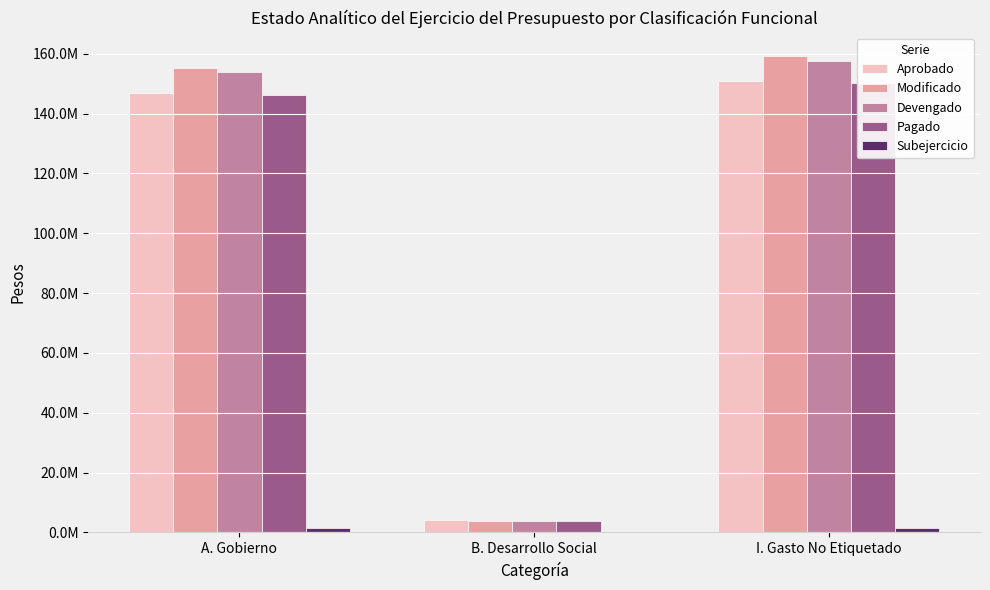

Reading left to right, what are all the values shown in this chart?

Aprobado: 146791906.0	4280291.9	151072197.9
Modificado: 155267342.4	3867560.4	159134902.8
Devengado: 153885911.9	3867560.4	157753472.3
Pagado: 146350855.5	3867560.4	150218415.9
Subejercicio: 1381430.6	0.0	1381430.6